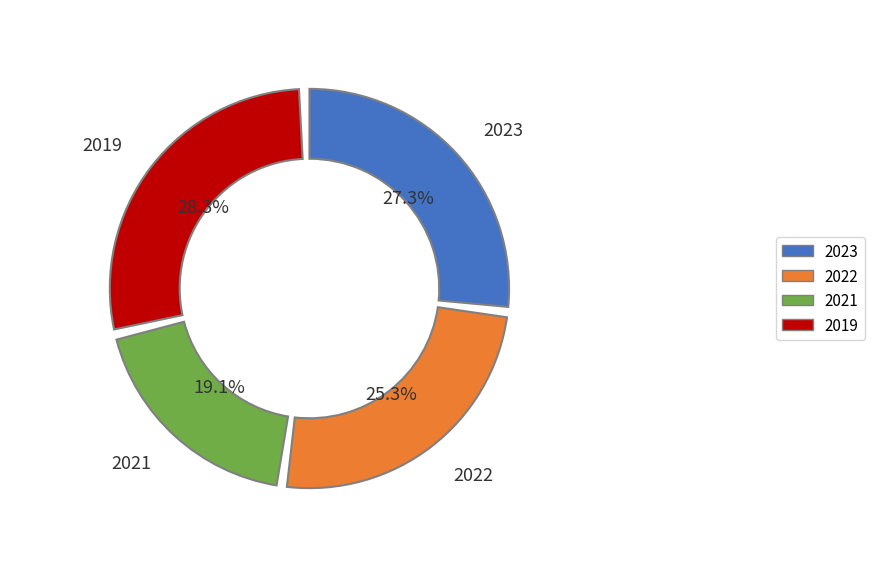

To the nearest percent, what is the average slice percentage?

25%